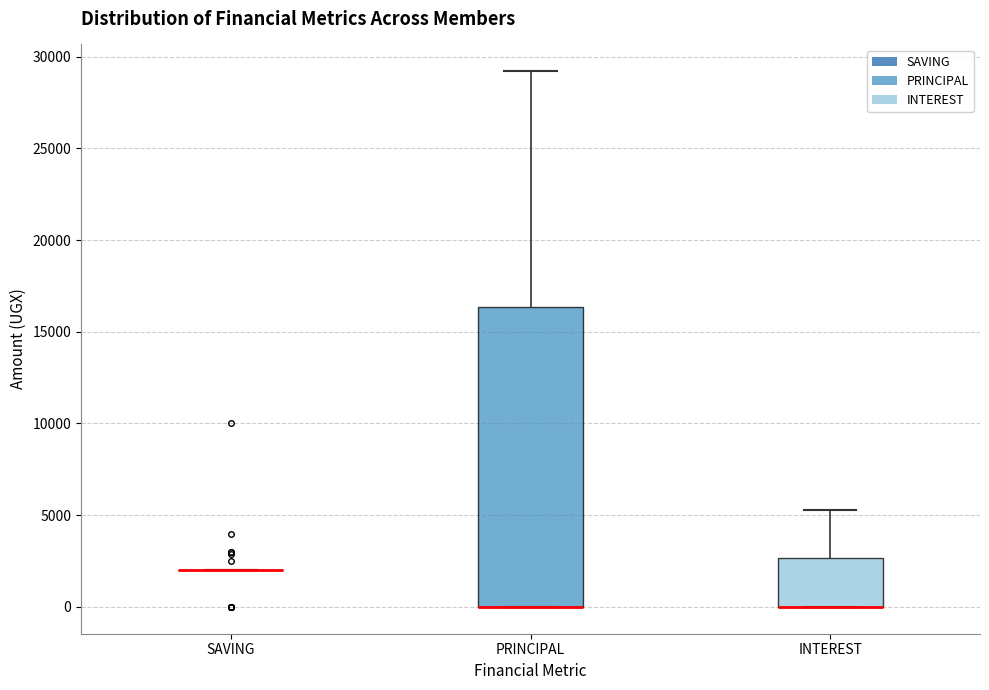

Reading left to right, transcribe this box plot: for each box, give where its median line is, the range the box spans, and where its two whiskers end, as read against the y-axis. The values are not printed on the chart, so give them approximately, as read against the axis.

SAVING: box collapsed to a line at 2000, whiskers 2000 to 2000
PRINCIPAL: median 0 (drawn on the box's lower edge), box 0 to 16500, whiskers 0 to 29000
INTEREST: median 0 (drawn on the box's lower edge), box 0 to 2500, whiskers 0 to 5500